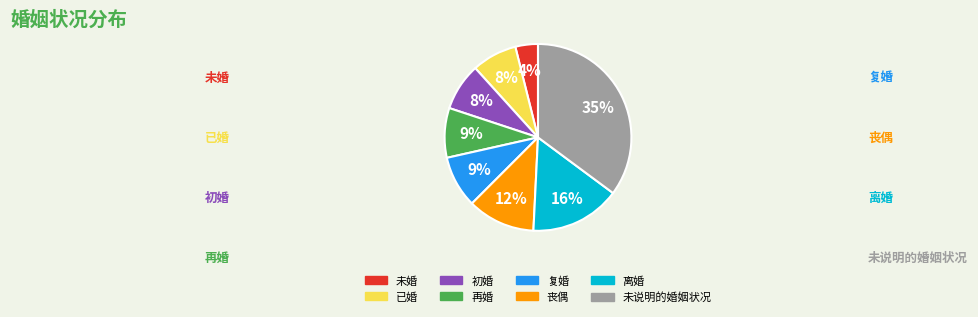

Is it true that 初婚 is 20% of the pie?

False